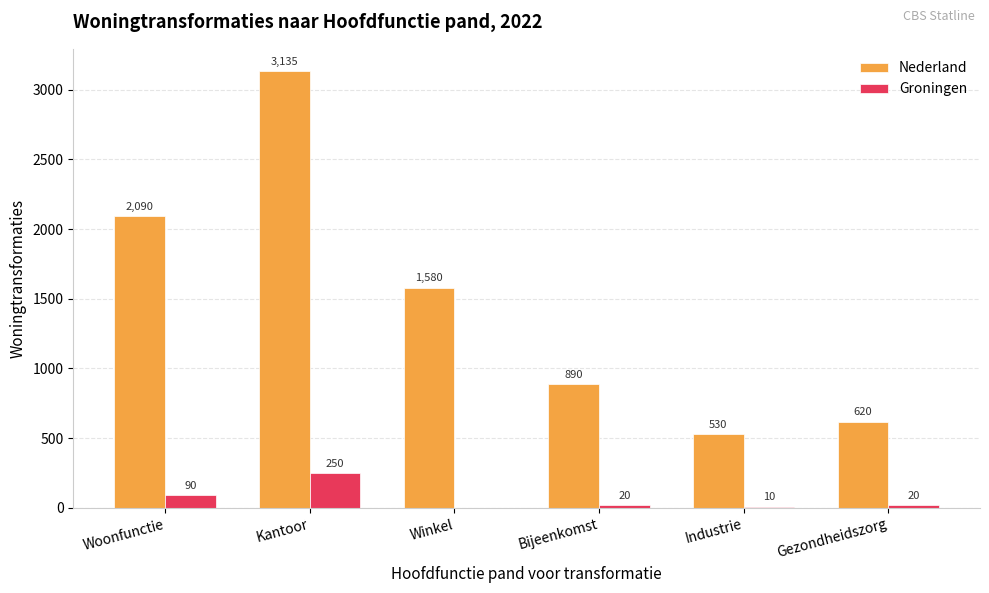

Reading left to right, list all the values displayed in this chart.

Nederland: Woonfunctie=2090	Kantoor=3135	Winkel=1580	Bijeenkomst=890	Industrie=530	Gezondheidszorg=620
Groningen: Woonfunctie=90	Kantoor=250	Winkel=0	Bijeenkomst=20	Industrie=10	Gezondheidszorg=20